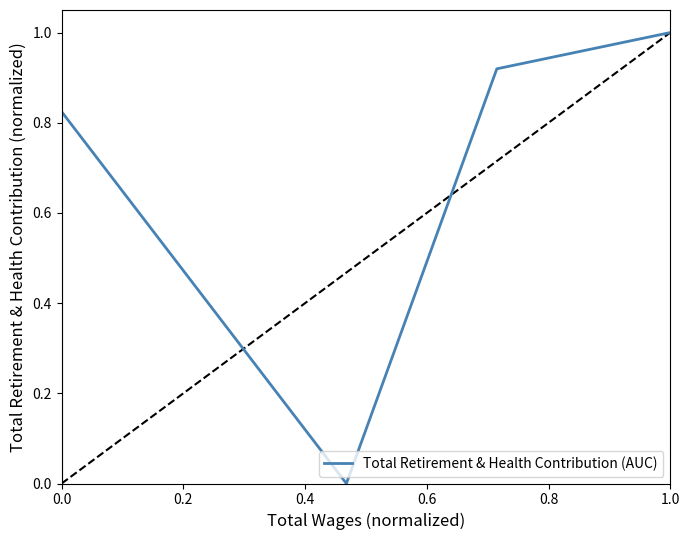

What is the difference between the values at 0.0 and 1.0?

1.0